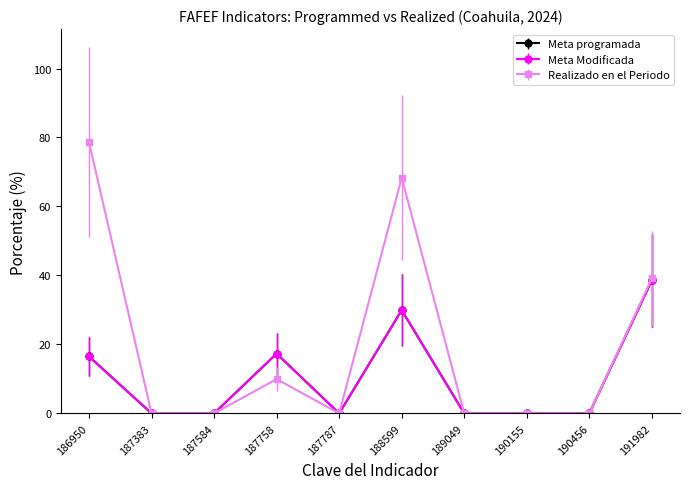

What is the difference between the highest and lowest values at 187758?

7.4